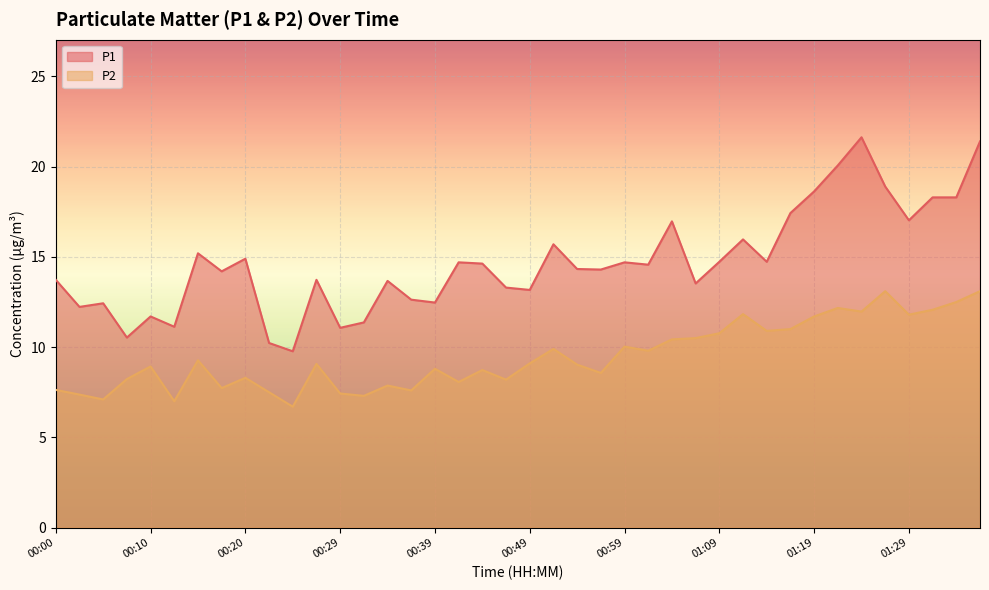

What is the difference between the maximum and minimum values in the P2 series?

6.4